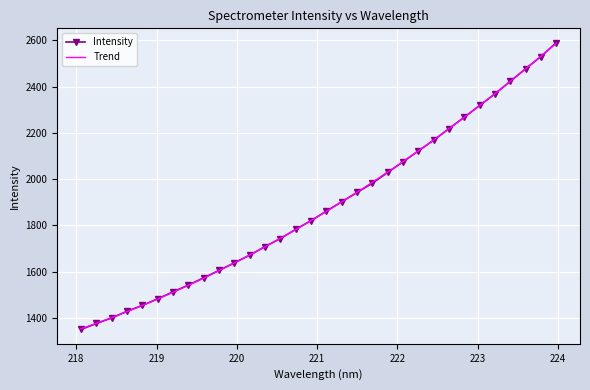

True or false: the data shows 2029.0 at 221.8812.

True